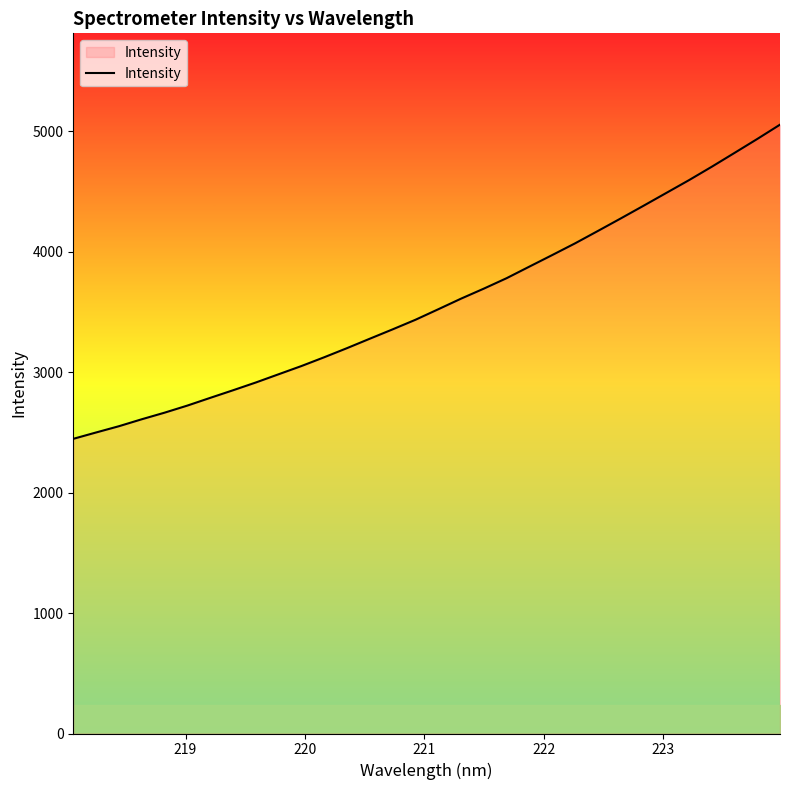

What is the greatest value displayed?

5054.8